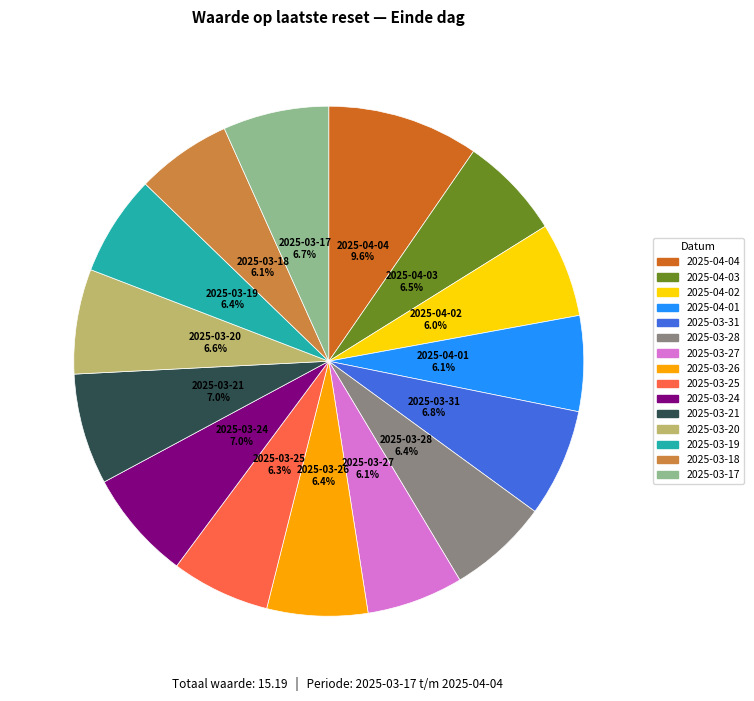

Which category has the biggest portion of the pie?

2025-04-04